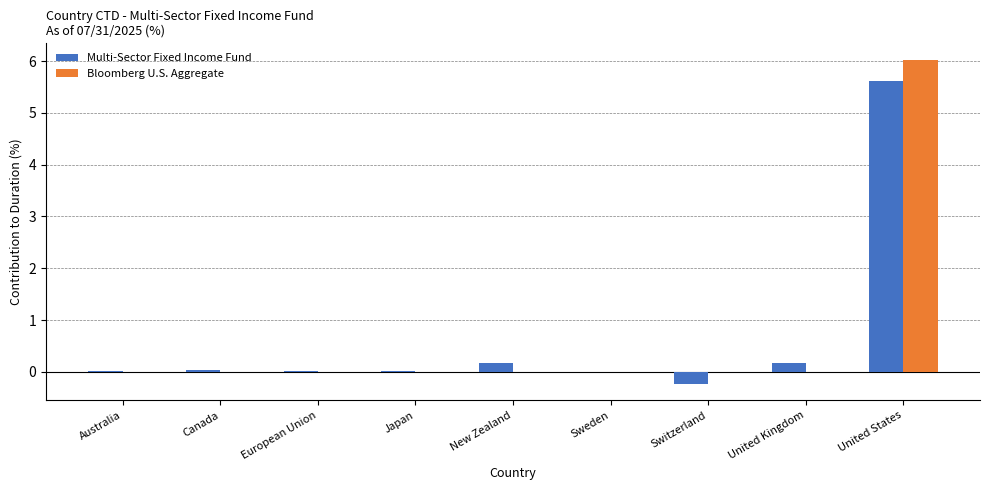

The Bloomberg U.S. Aggregate series shows 2.5 at Switzerland. True or false?

False